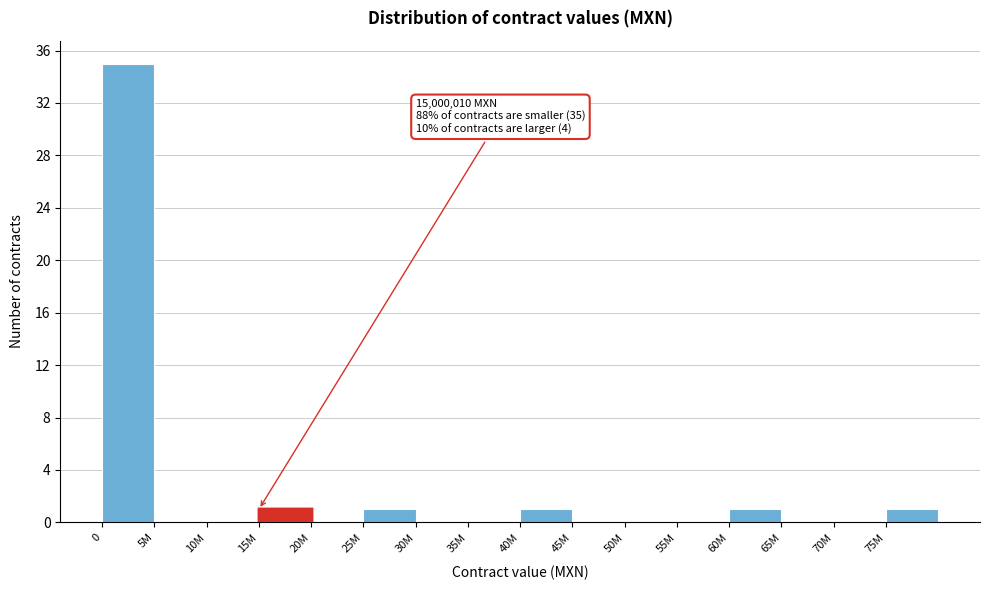

Reading left to right, what are all the values shown in this chart?

0=35	5M=0	10M=0	15M=1	20M=0	25M=1	30M=0	35M=0	40M=1	45M=0	50M=0	55M=0	60M=1	65M=0	70M=0	75M=1